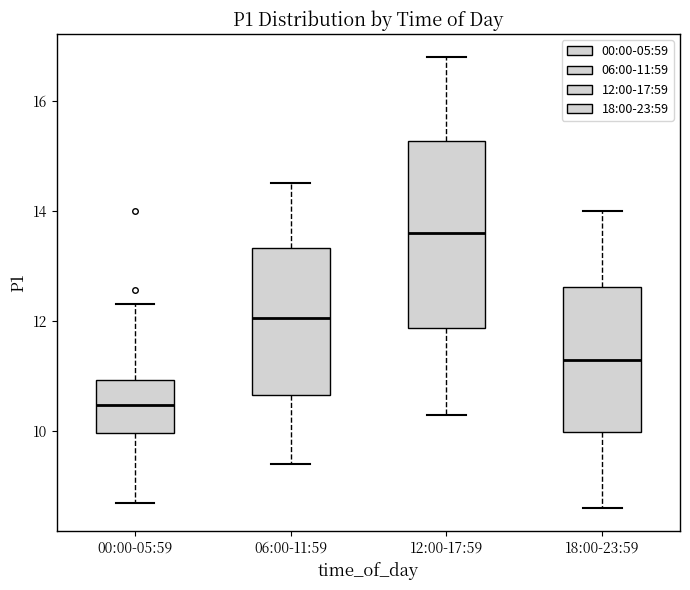

Reading left to right, read every box against the y-axis: the position of its median line, the range the box covers, and the ends of its whiskers. The values are not printed on the chart, so give them approximately, as read against the axis.

00:00-05:59: median 10.4, box 10.0 to 11.0, whiskers 8.8 to 12.4
06:00-11:59: median 12.0, box 10.6 to 13.4, whiskers 9.4 to 14.6
12:00-17:59: median 13.6, box 11.8 to 15.2, whiskers 10.4 to 16.8
18:00-23:59: median 11.4, box 10.0 to 12.6, whiskers 8.6 to 14.0